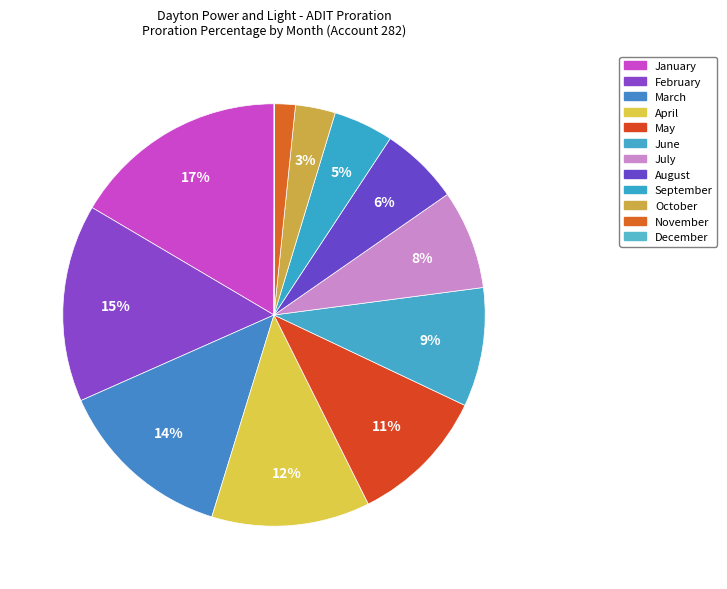

Which slice is the smallest?

December